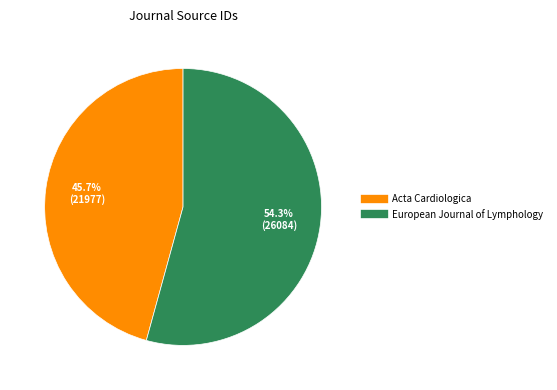

True or false: European Journal of Lymphology accounts for 54% of the total.

True